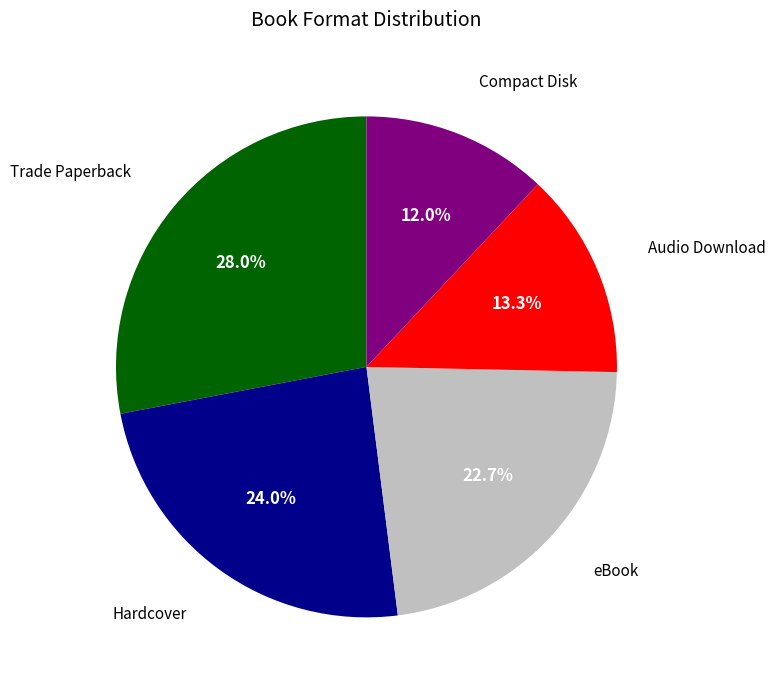

Does any single category account for the majority?

No